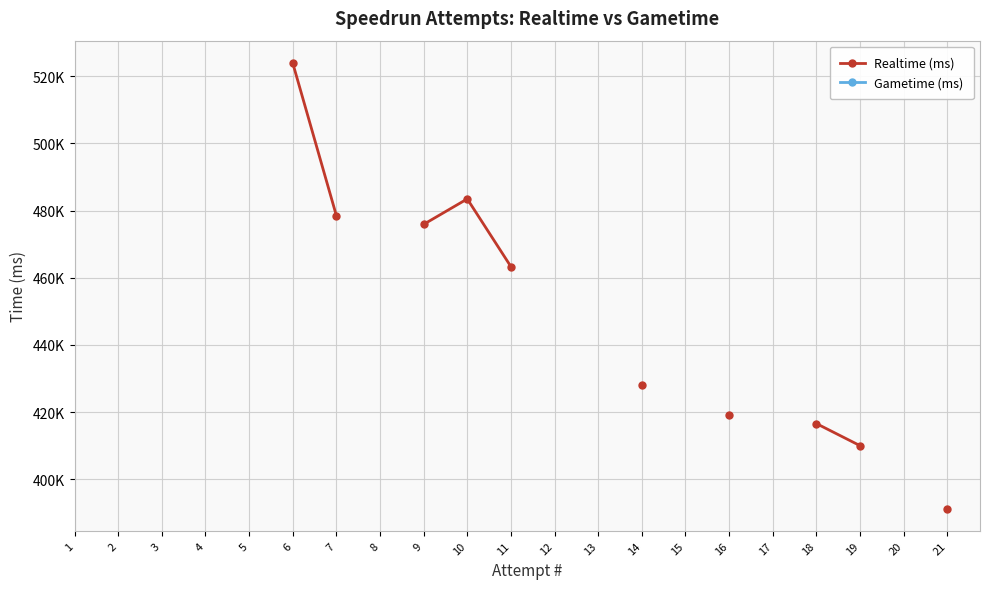

How many lines are shown in the chart?

2